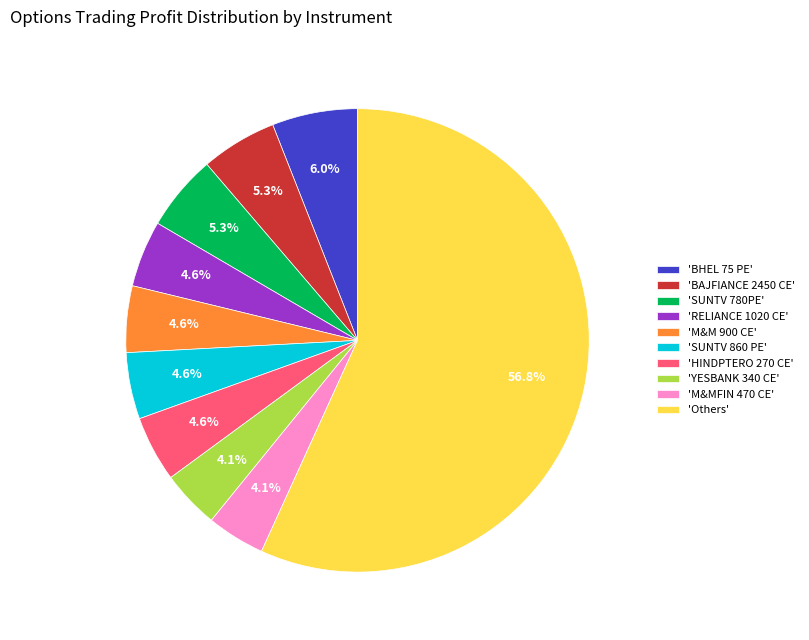

Combined, do 'BAJFIANCE 2450 CE' and 'SUNTV 860 PE' account for over 50%?

No